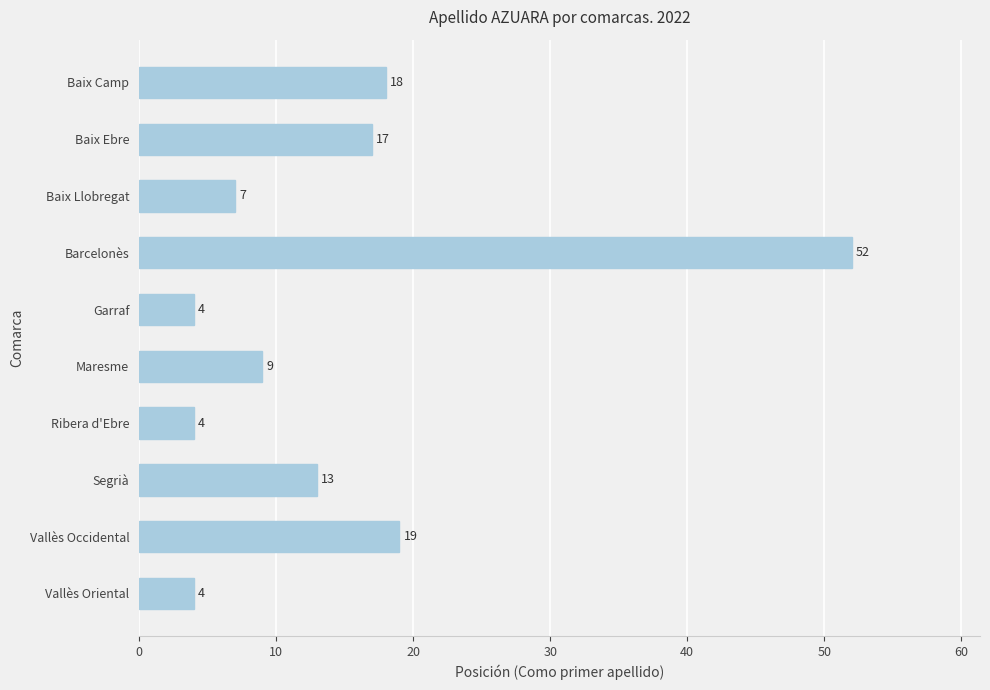

The value at Garraf is 4. True or false?

True